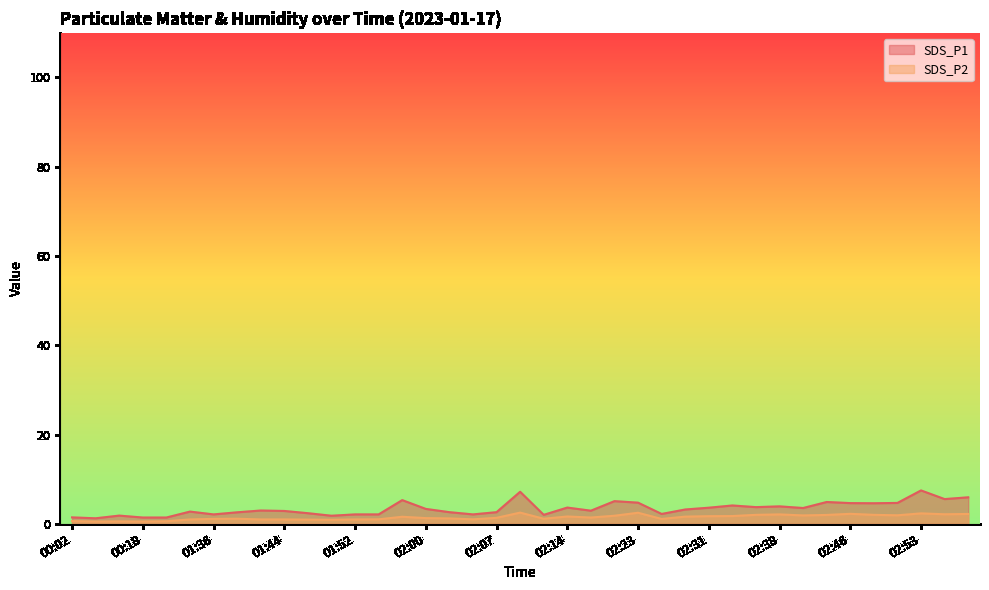

What is the sum of all SDS_P2 values?

55.8